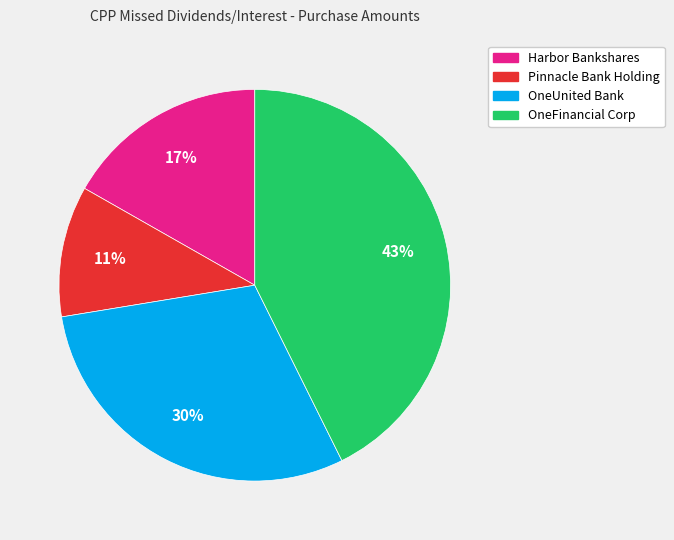

To the nearest percent, what is the difference between the largest and smallest slice percentages?

32%